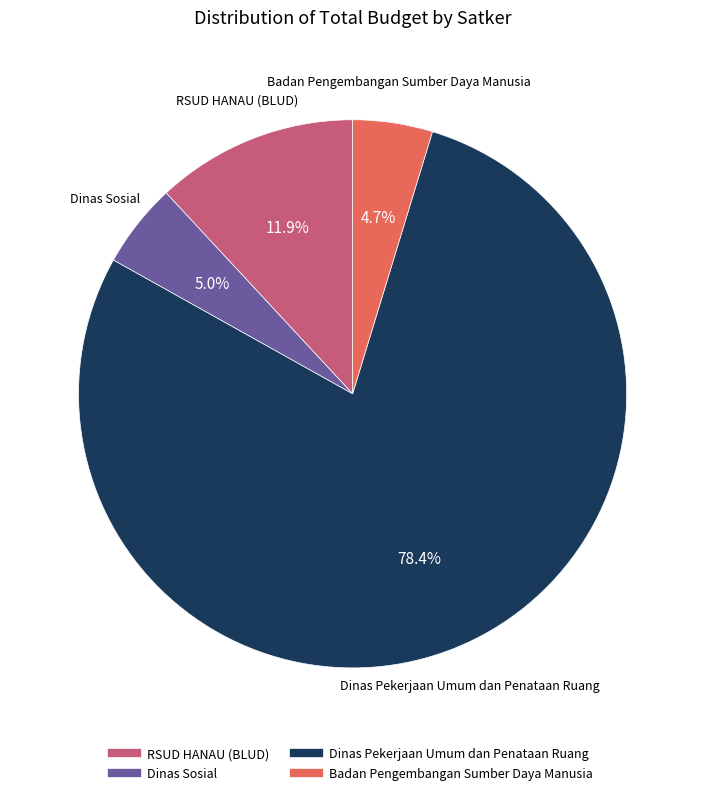

Is there any slice that represents more than half of the pie?

Yes